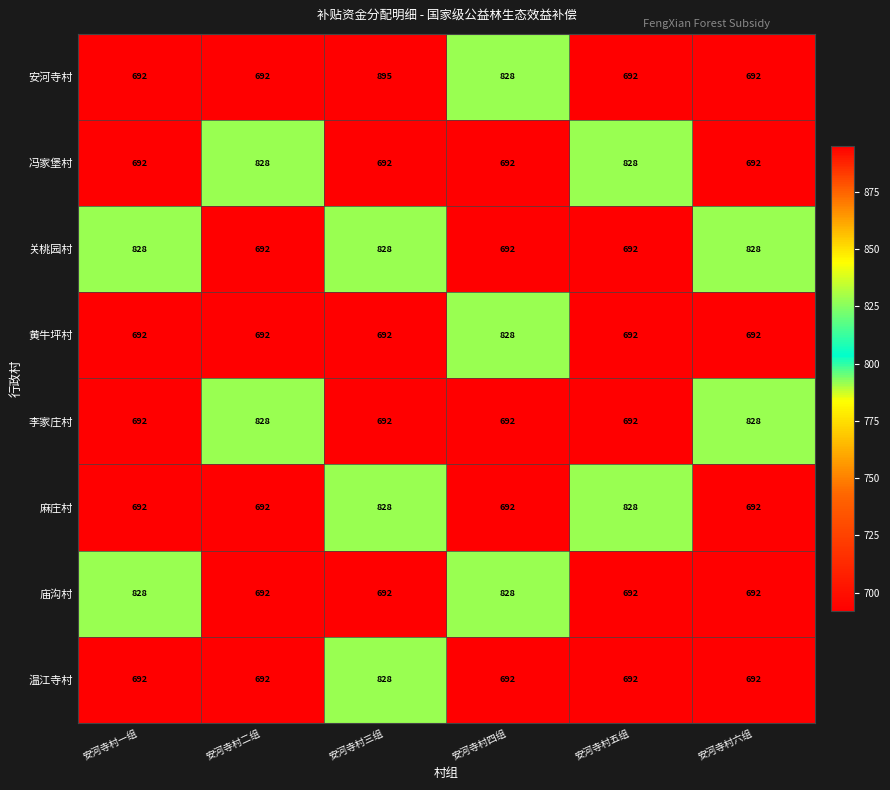

What is the sum of all 温江寺村 values?

4288